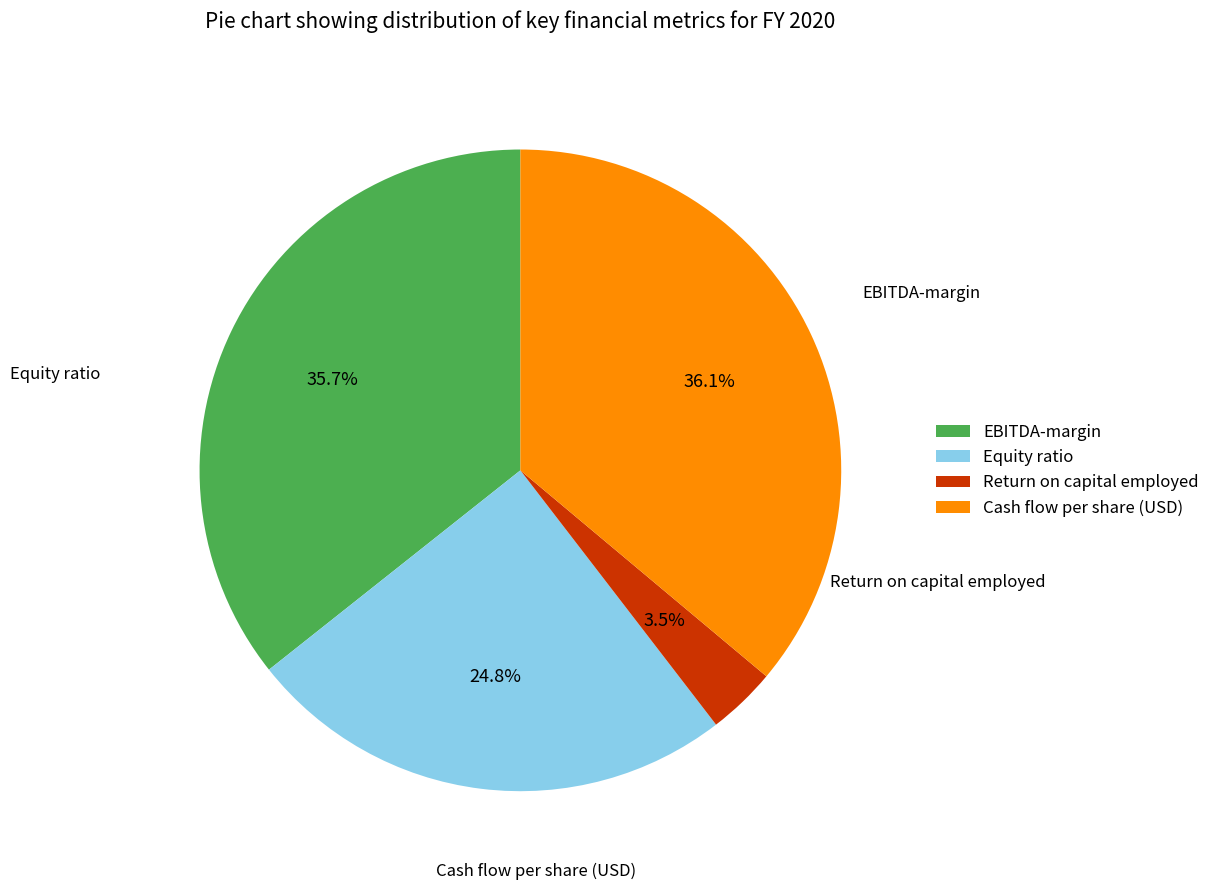

What is the smallest slice in the pie chart?

Return on capital employed